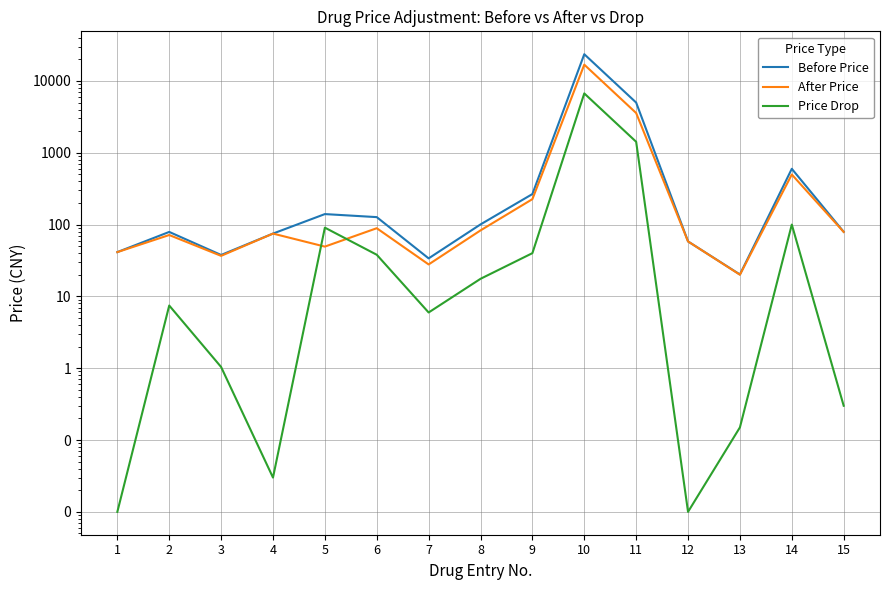

The value of Price Drop at 8 is 17.6. True or false?

True